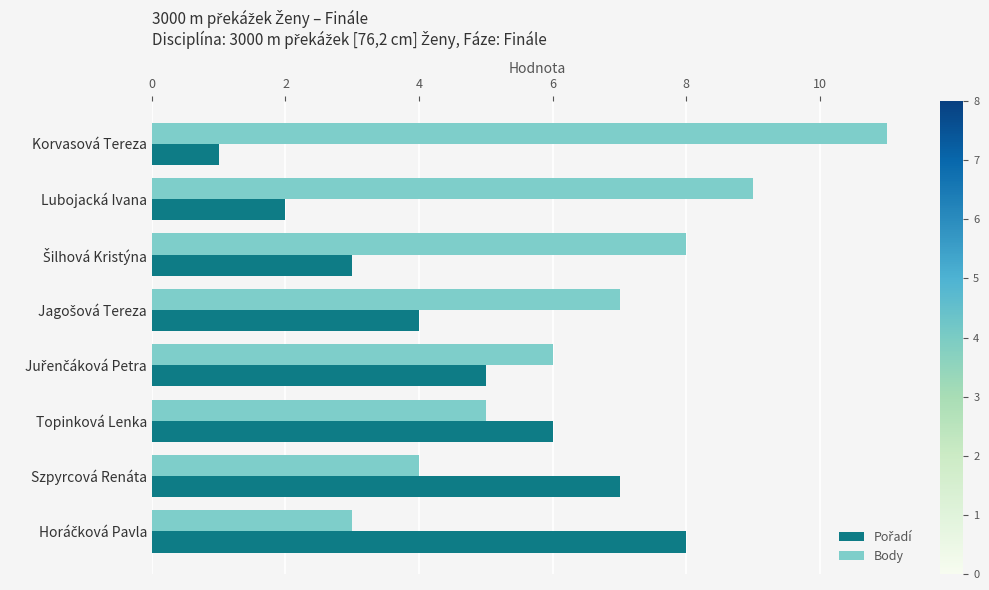

What is the maximum value for Body?

11